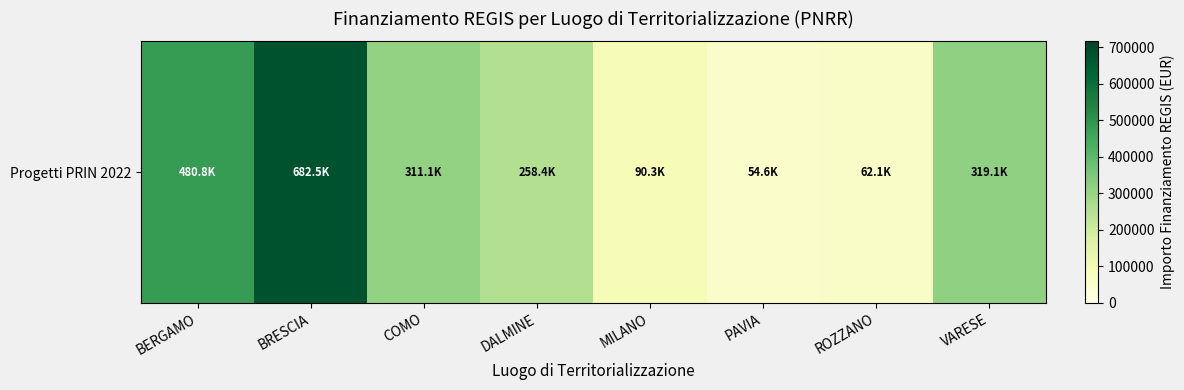

The chart shows a value of 45479.4 at MILANO. True or false?

False